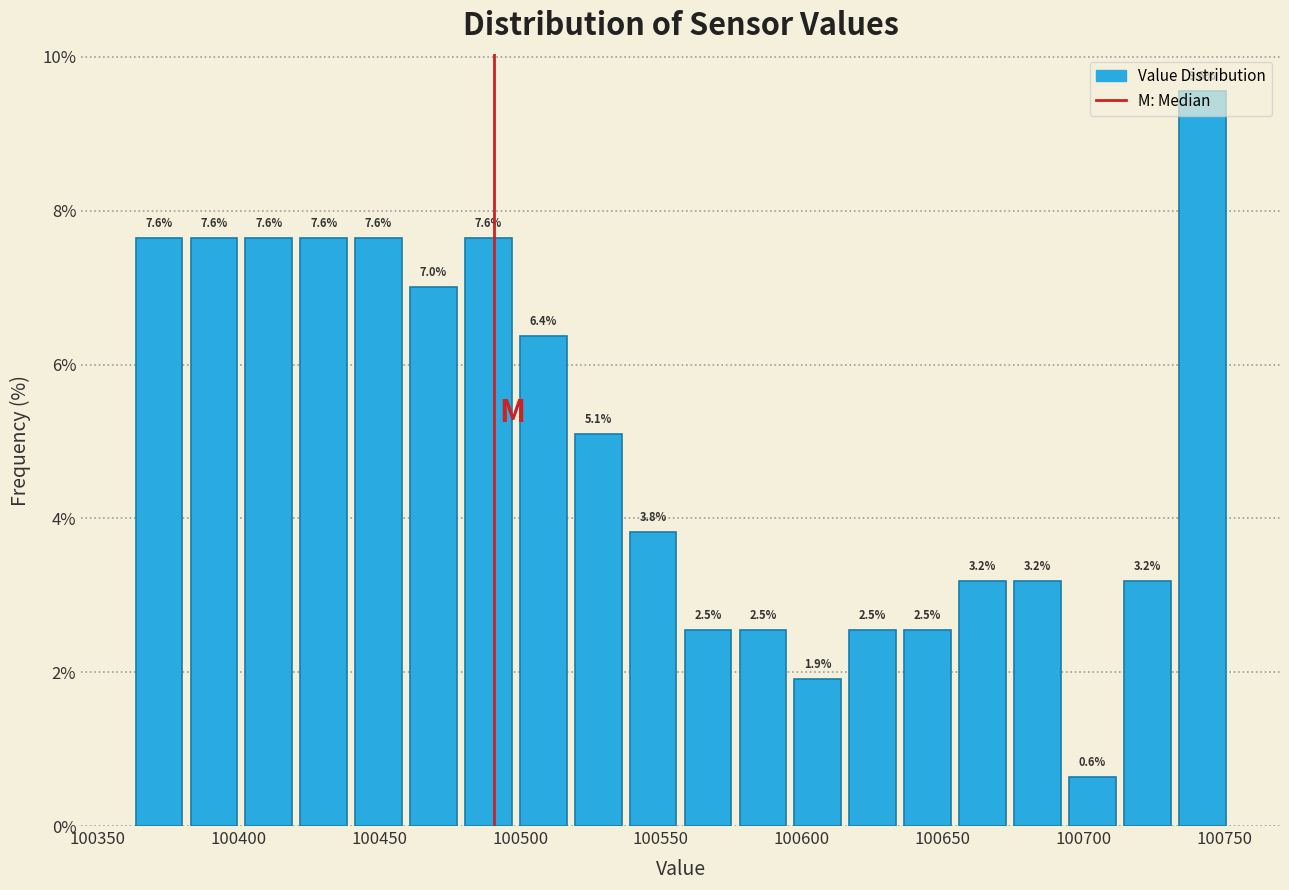

Around what value on the x-axis is the tallest bar? Give the approximate position of its centre, as read against the axis.

100740